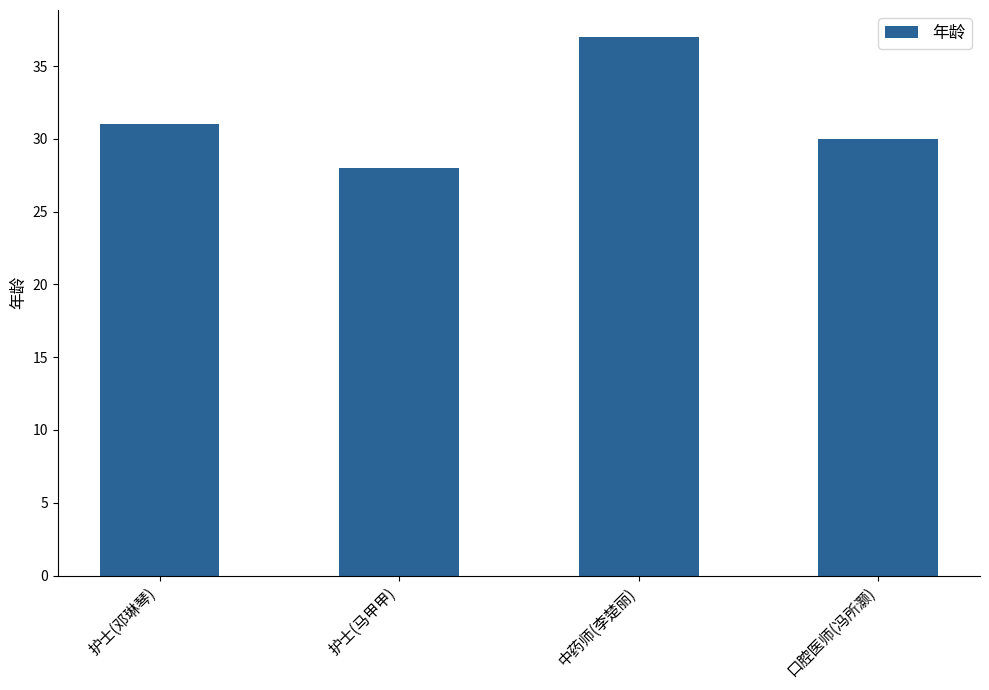

What is the approximate value at 口腔医师(冯所灏)?

30